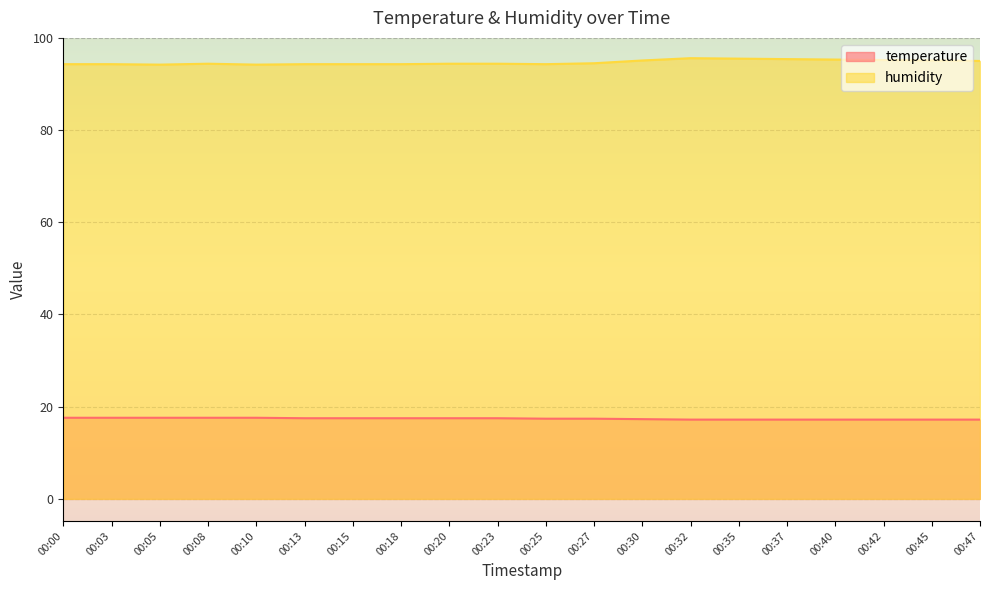

At how many categories does at least one series exceed 53?

20